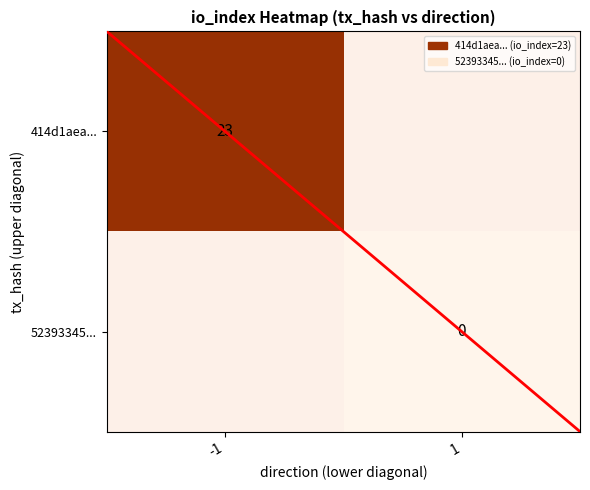

At how many categories does at least one series exceed 12?

1